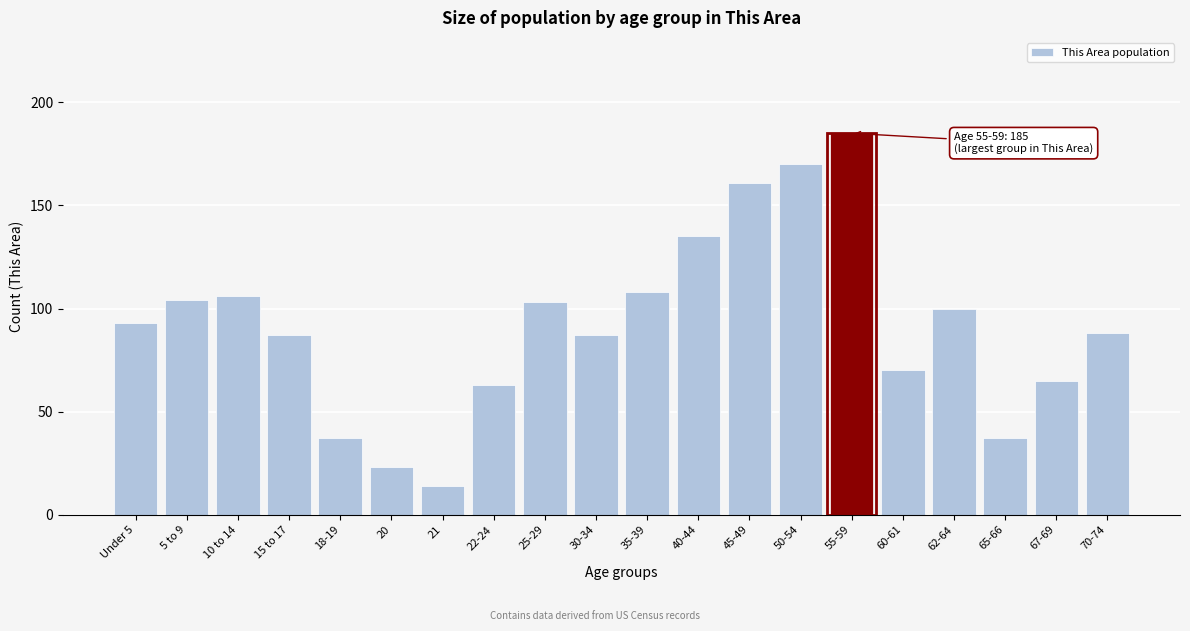

Reading right to left, extract all data points from this chart.

70-74=88	67-69=65	65-66=37	62-64=100	60-61=70	55-59=185	50-54=170	45-49=161	40-44=135	35-39=108	30-34=87	25-29=103	22-24=63	21=14	20=23	18-19=37	15 to 17=87	10 to 14=106	5 to 9=104	Under 5=93